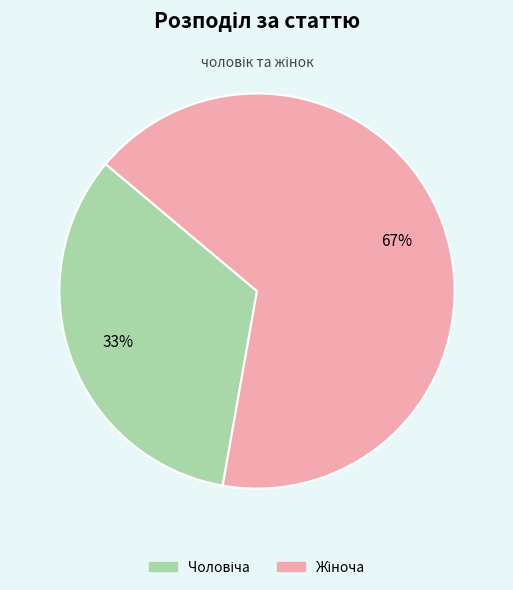

Is there a majority slice in this chart?

Yes